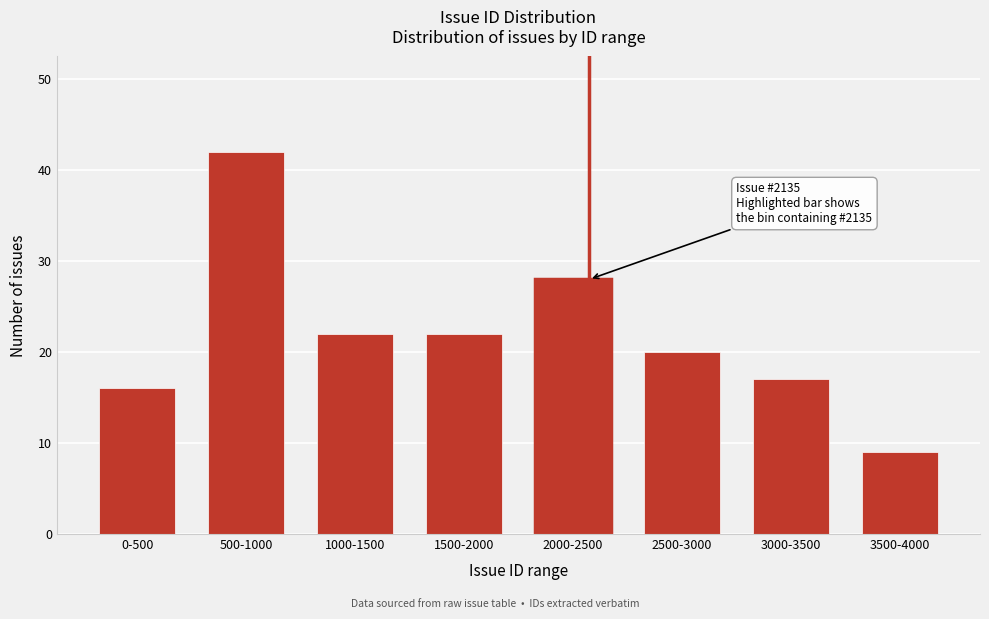

Reading left to right, extract all data points from this chart.

16	42	22	22	28	20	17	9